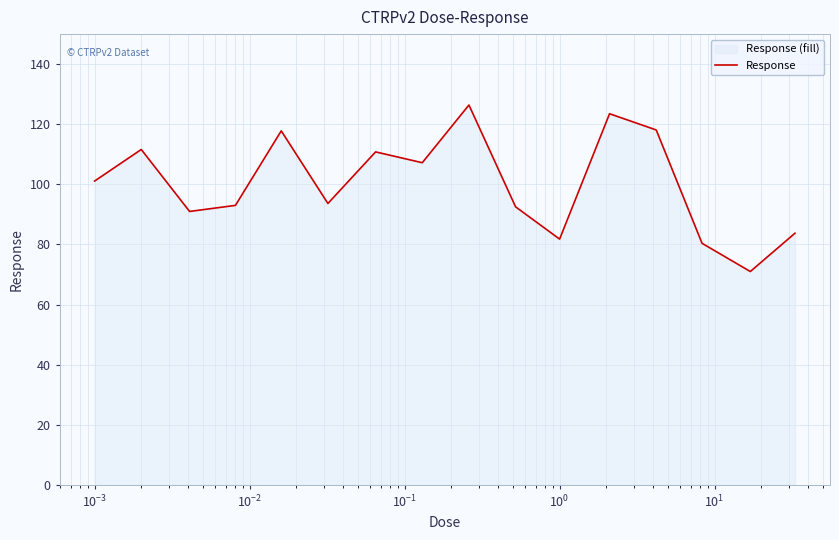

What is the difference between the maximum and minimum values?

55.4